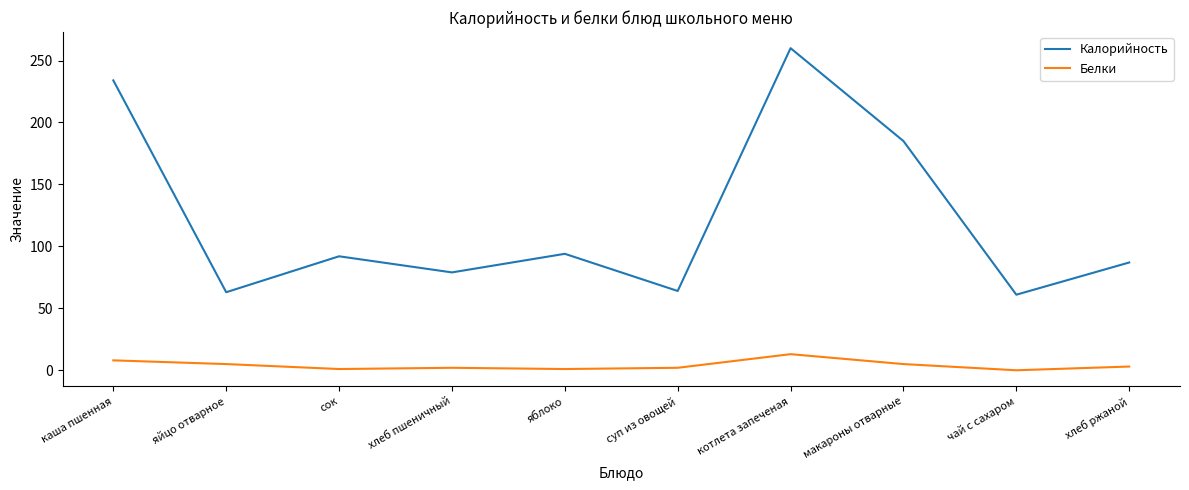

True or false: Белки and Калорийность intersect in this chart.

False